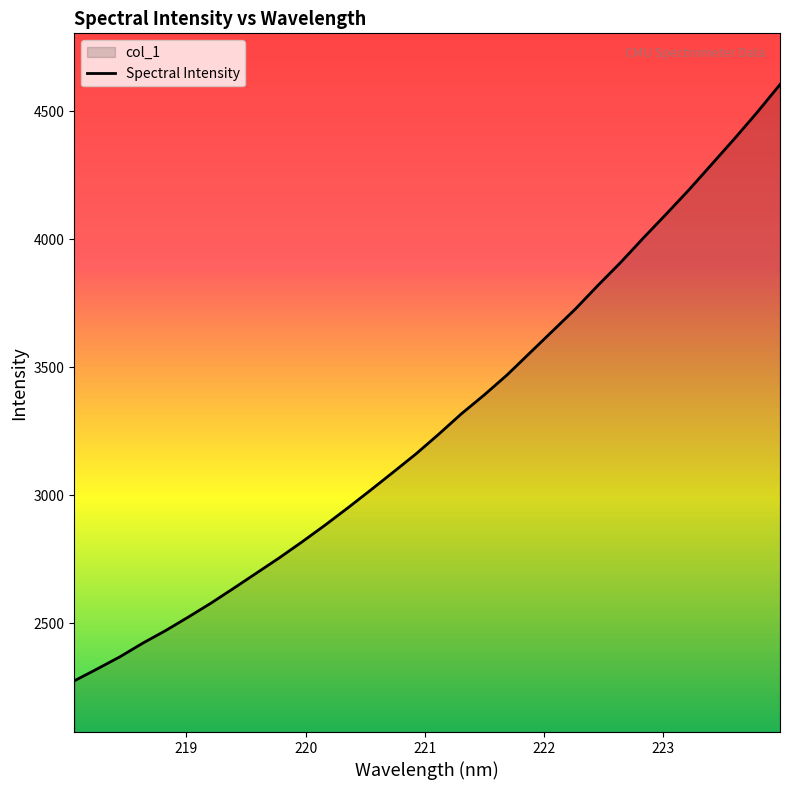

What is the difference between the maximum and minimum values?

2329.9